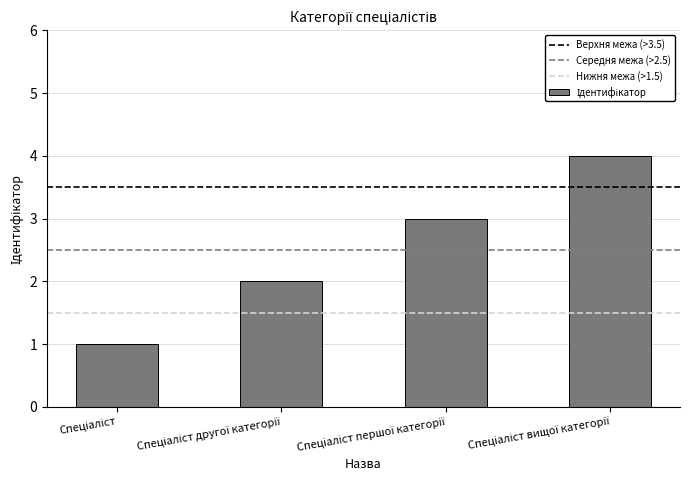

Count the number of categories in the chart.

4